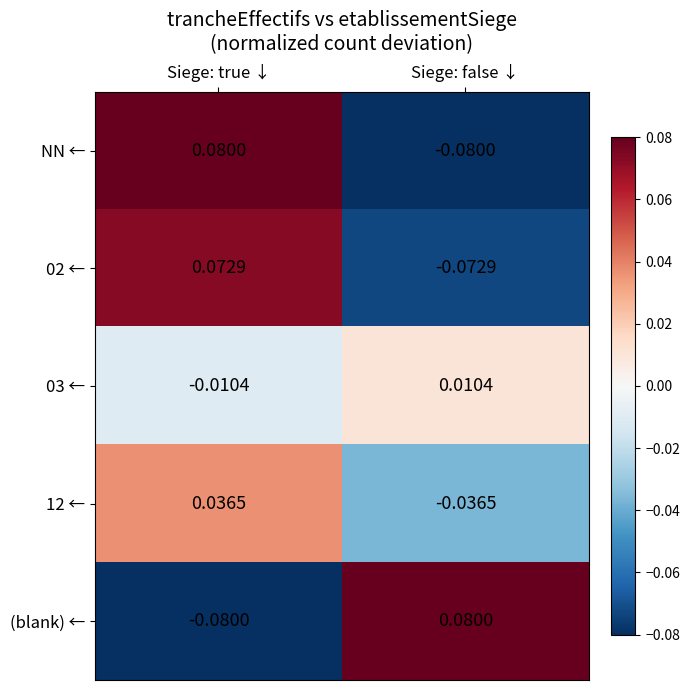

At how many categories does at least one series exceed 0?

2